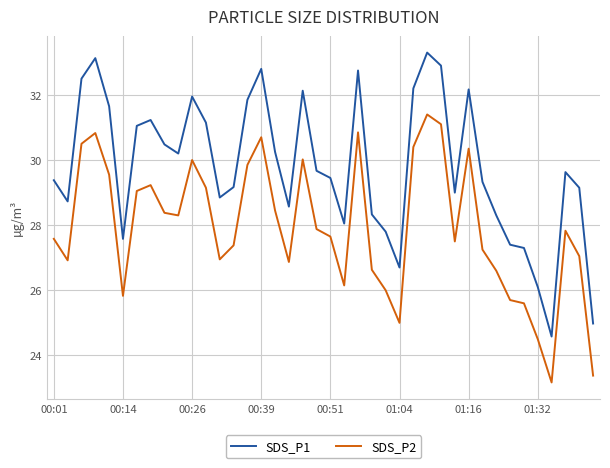

Which series has the largest total across all categories?

SDS_P1